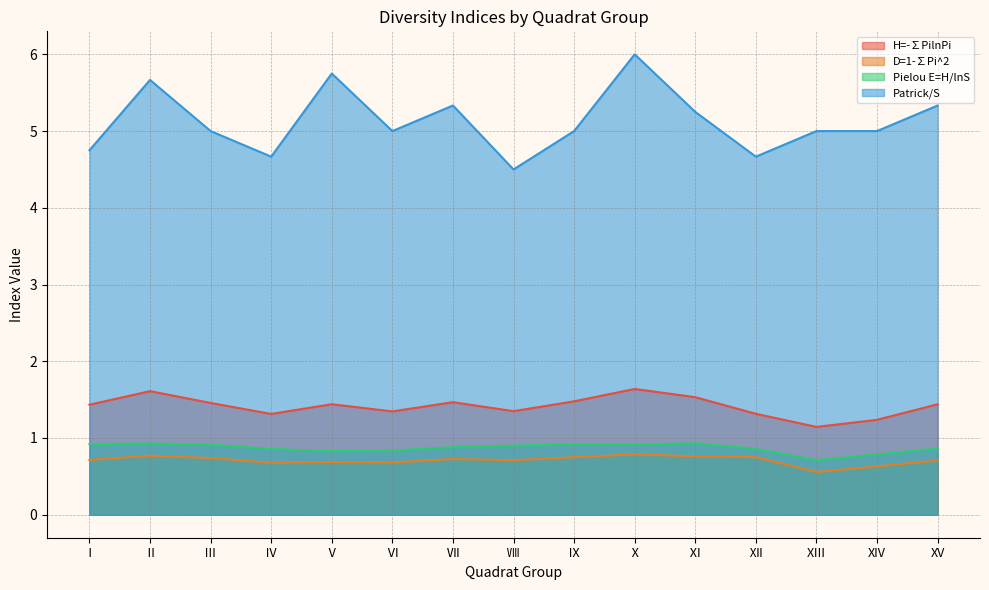

True or false: Patrick/S and H=-∑PilnPi intersect in this chart.

False